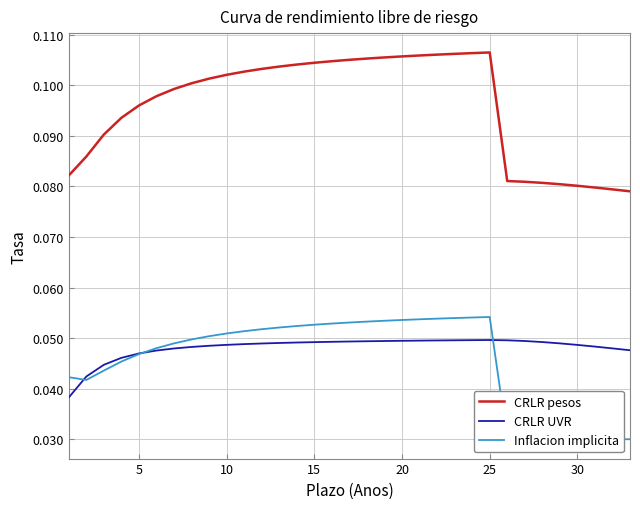

True or false: Inflacion implicita and CRLR pesos intersect in this chart.

False